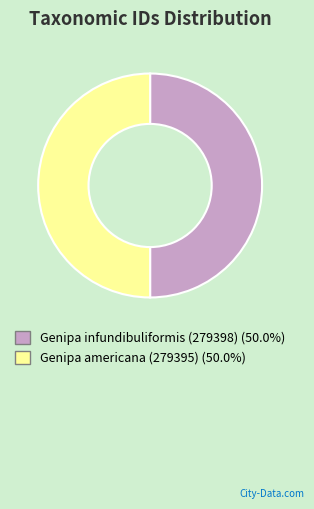

How many slices are in this pie chart?

2